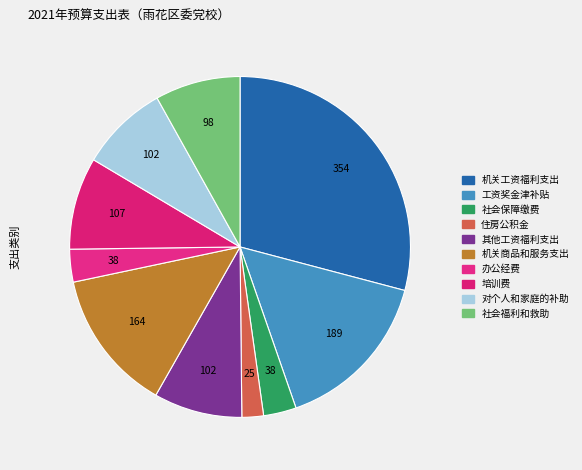

The 工资奖金津补贴 slice represents 16% of the pie. True or false?

True